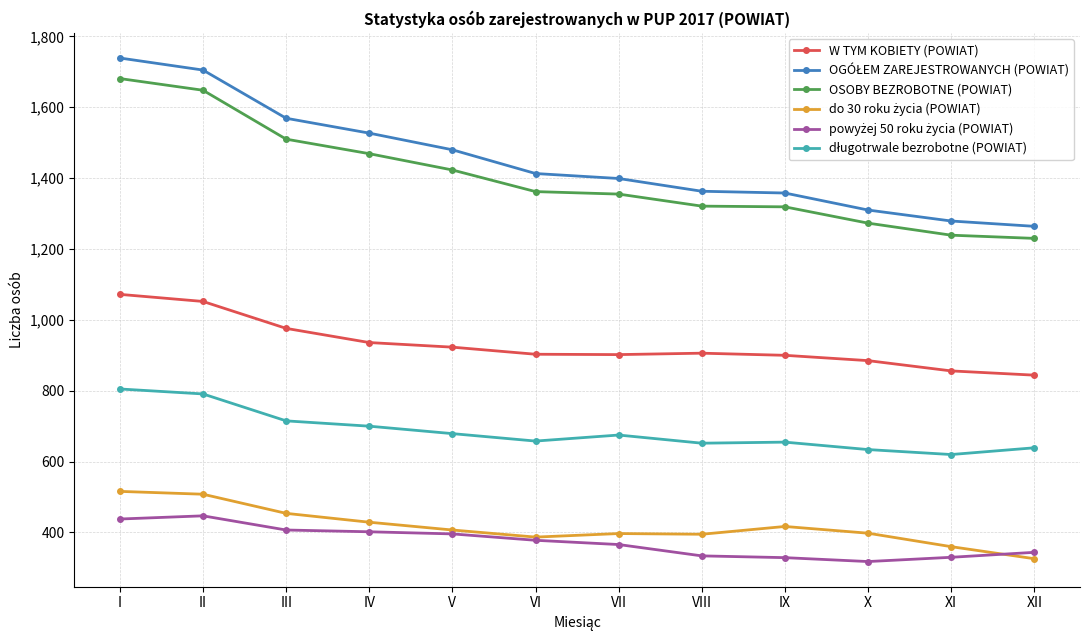

Is it true that W TYM KOBIETY (POWIAT) equals 902 at VII?

True